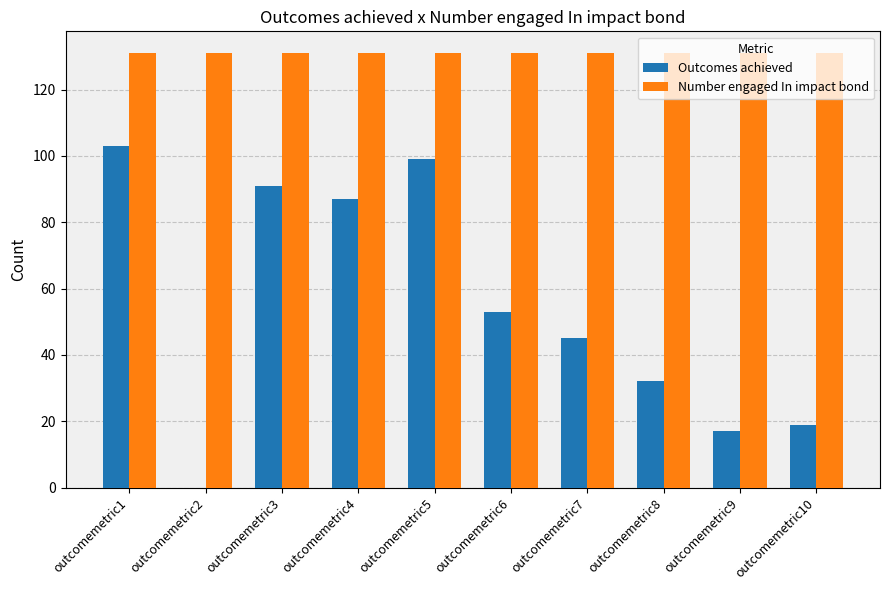

At which label is Outcomes achieved closest to 51?

outcomemetric6